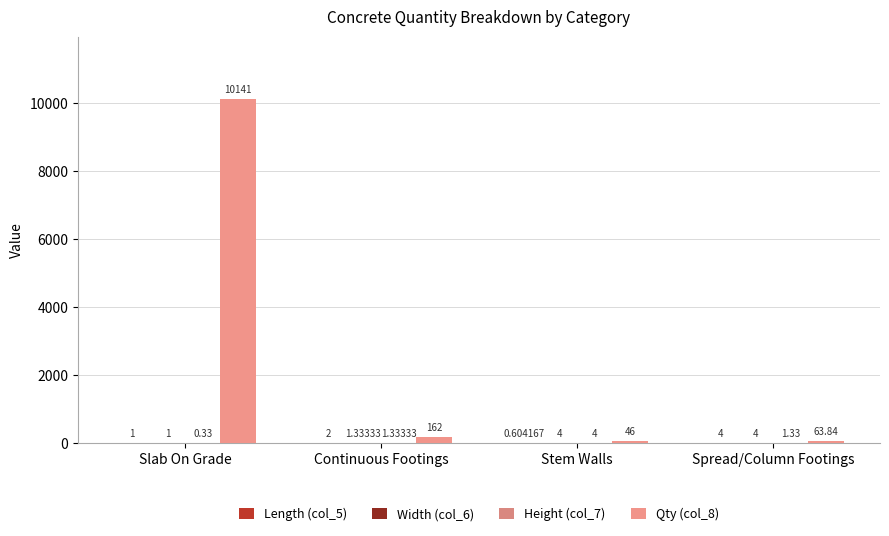

Are the bars grouped side by side (vs. stacked)?

Yes